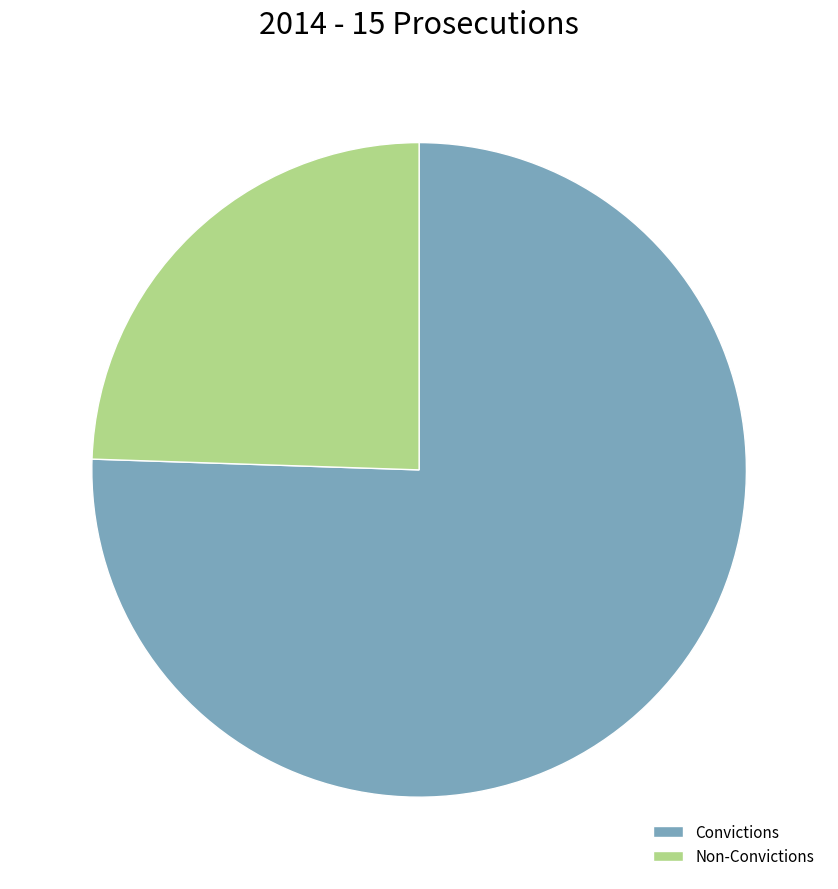

Which category has the smallest portion of the pie?

Non-Convictions